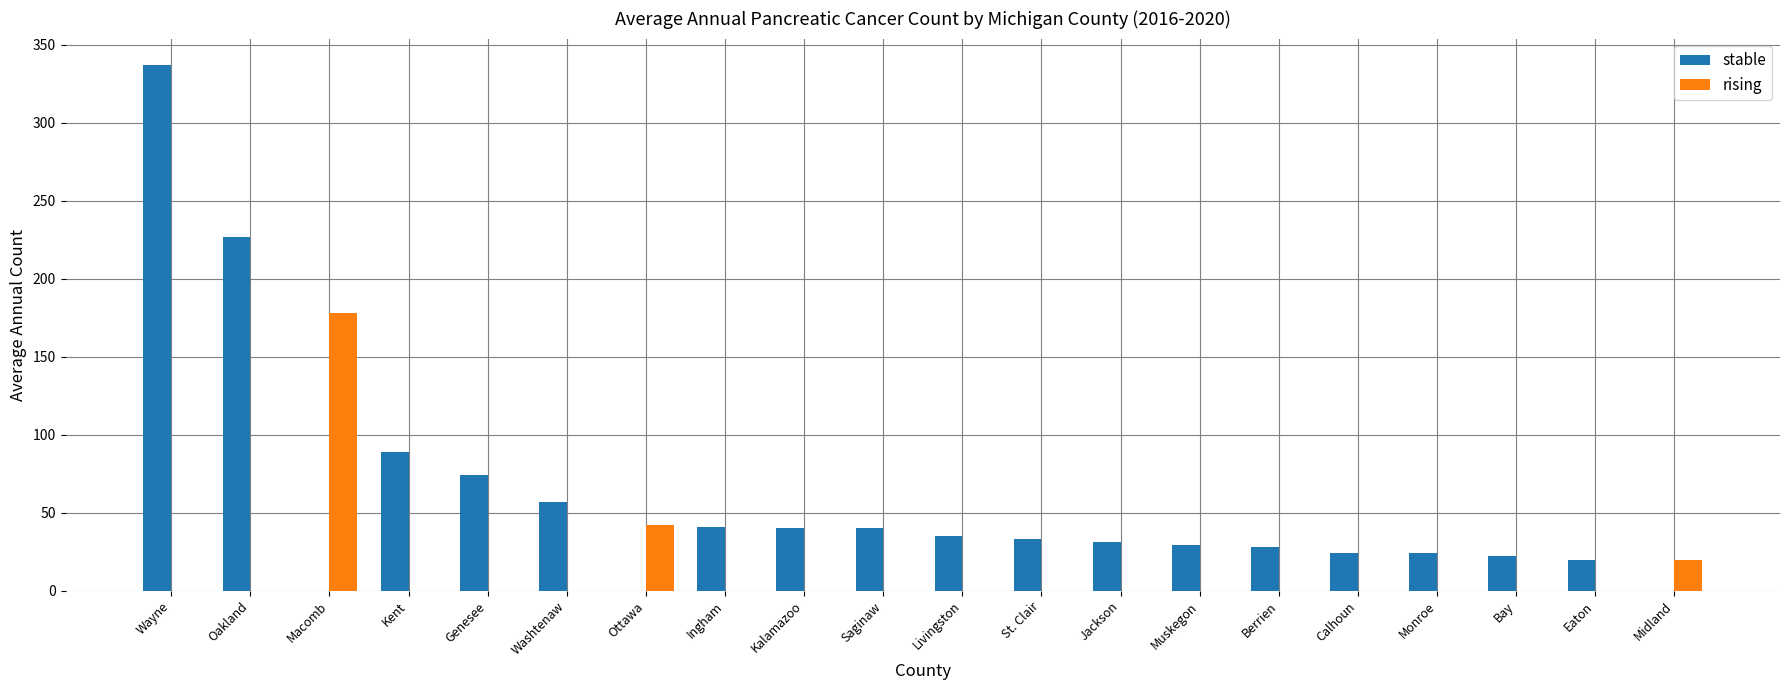

How many groups of bars are there?

20